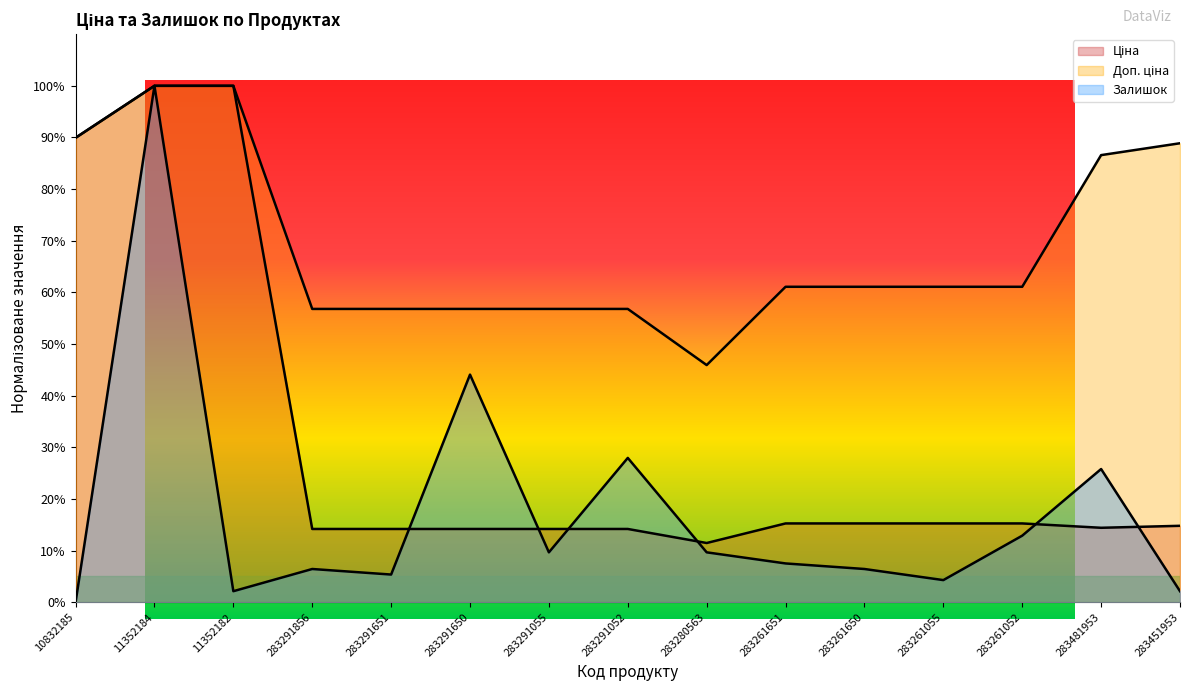

Count the number of data series in this chart.

3